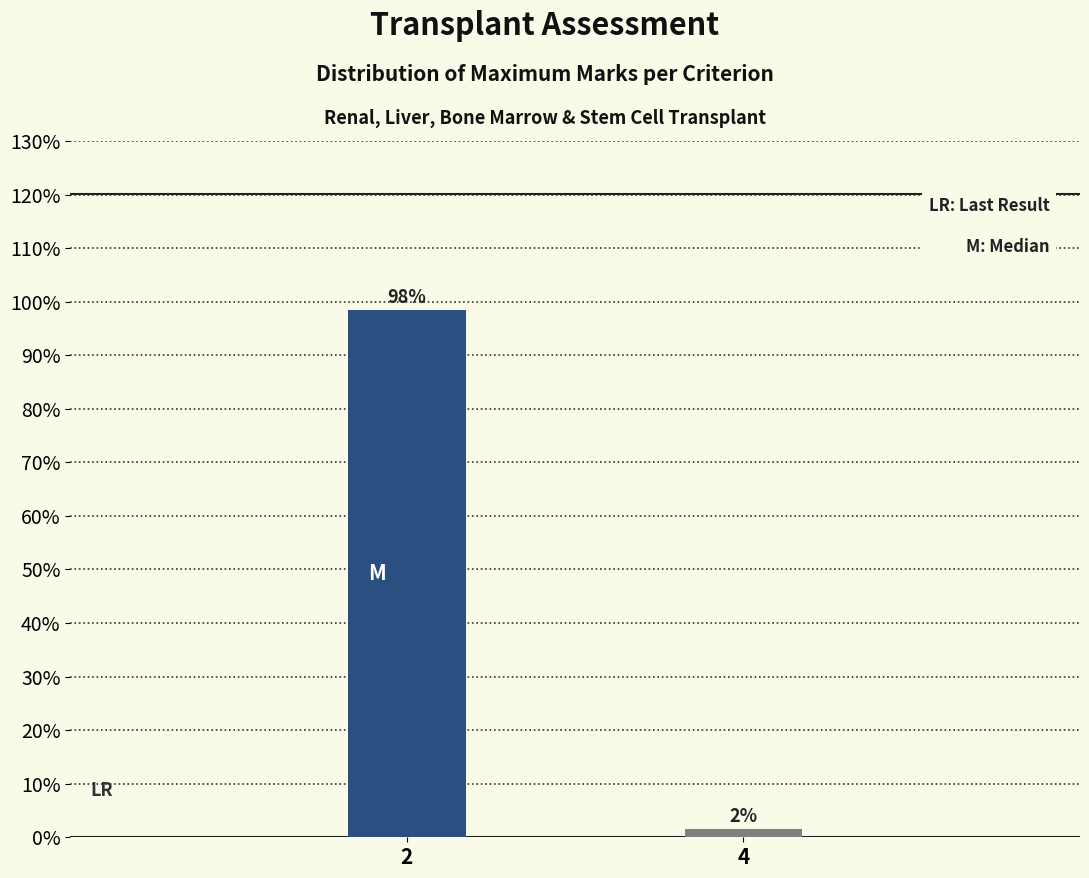

What is the average value?

50.0